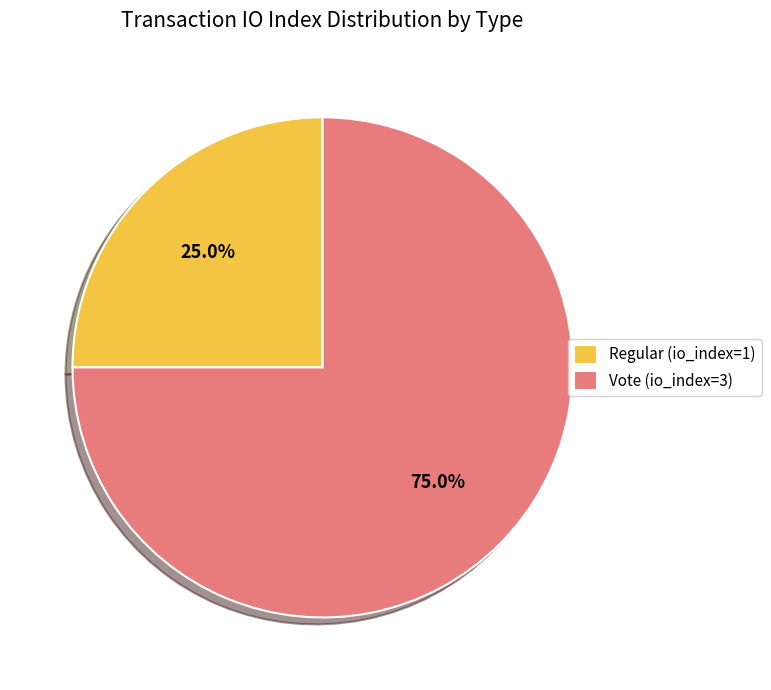

What is the ratio of the value at Vote (io_index=3) to the value at Regular (io_index=1)?

3.0